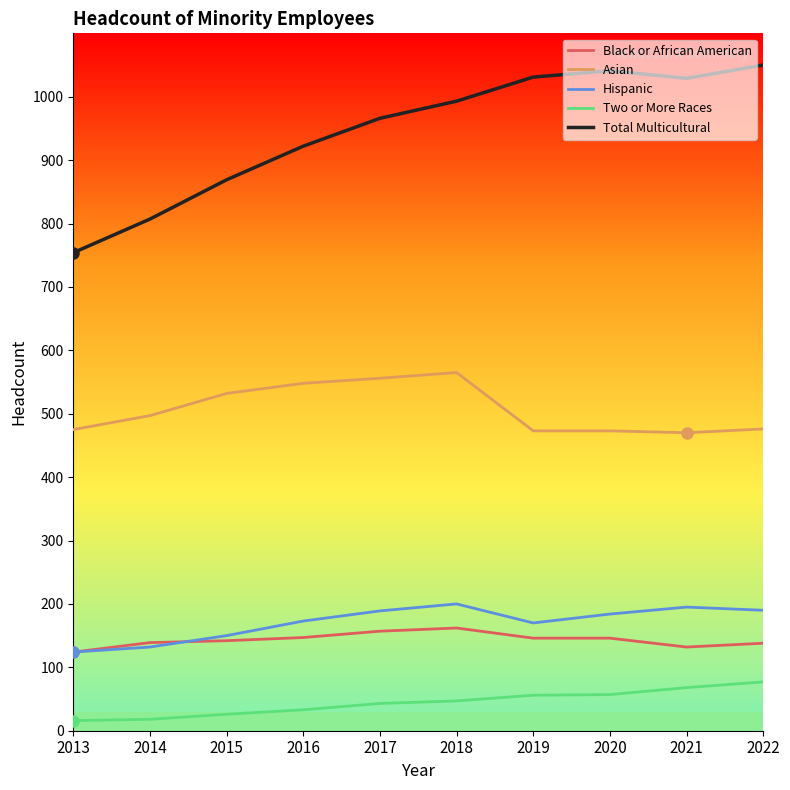

What are all the series names shown in the legend?

Black or African American, Asian, Hispanic, Two or More Races, Total Multicultural